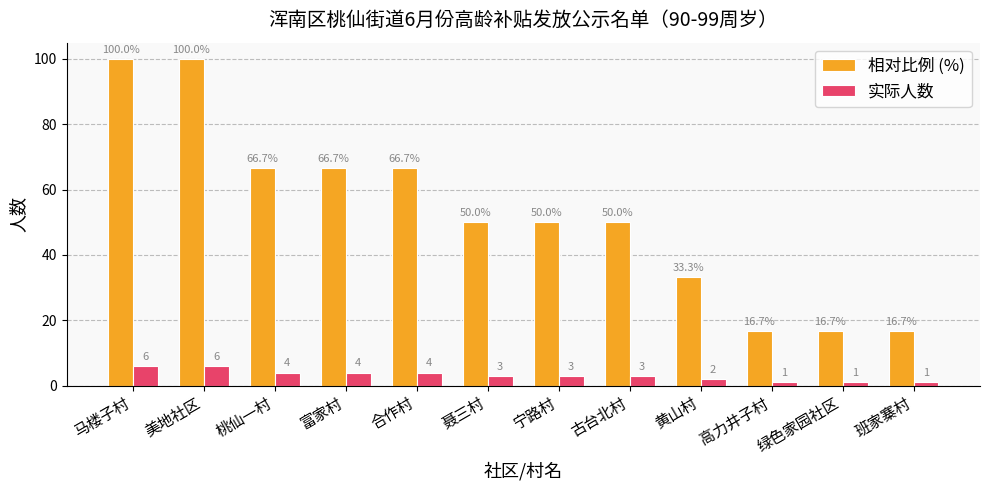

Which series has the widest spread of values?

相对比例 (%)